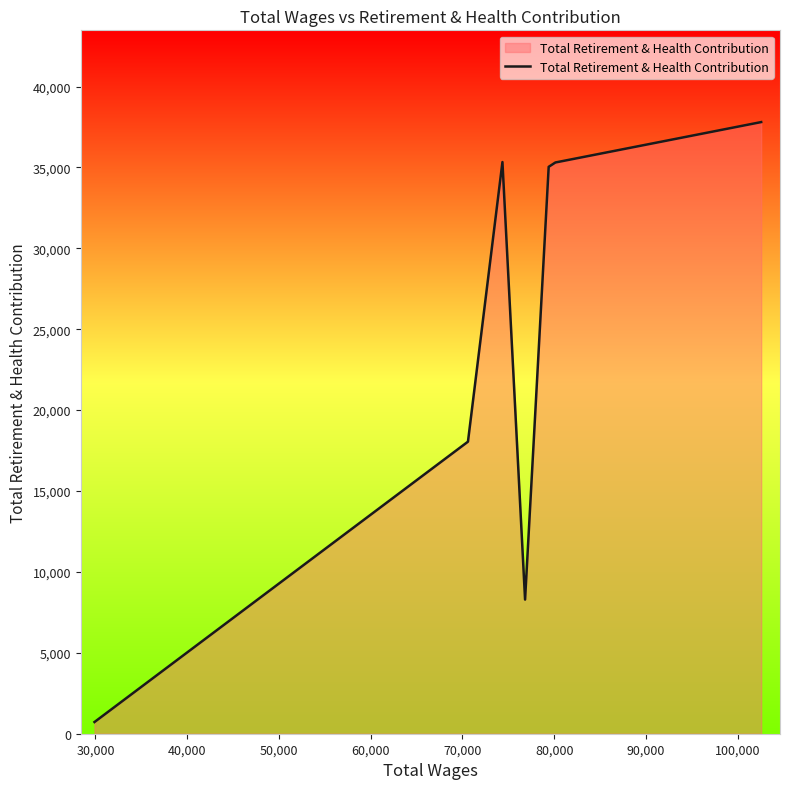

What is the greatest value displayed?

37804